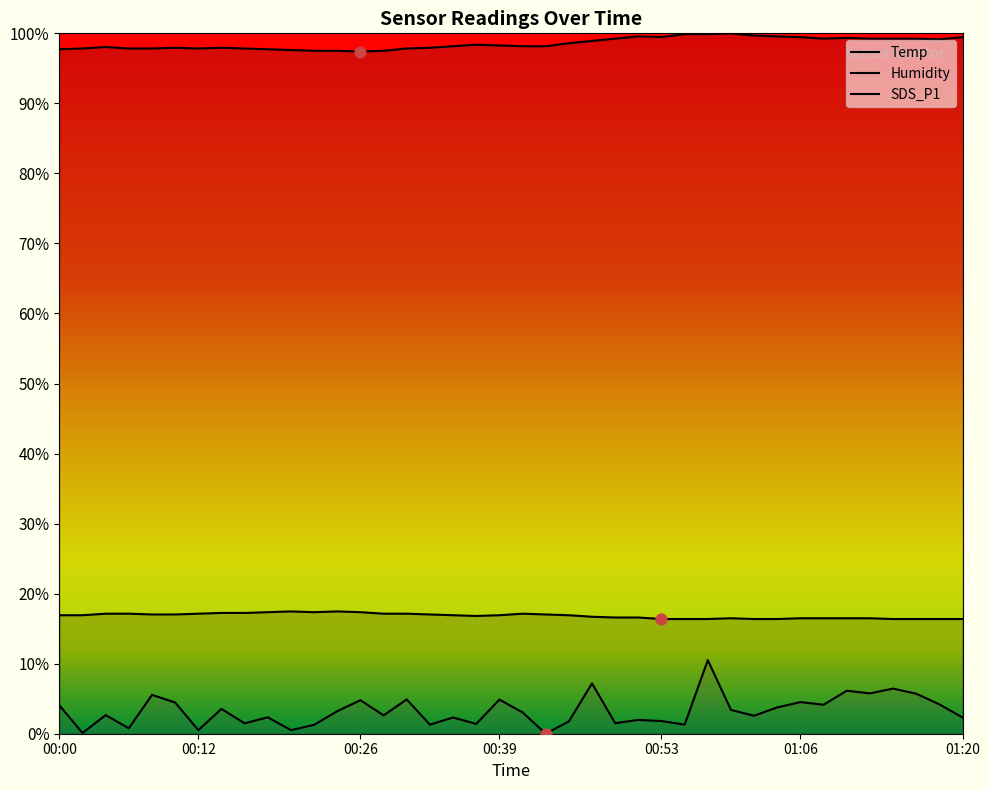

What are all the series names shown in the legend?

Temp, Humidity, SDS_P1